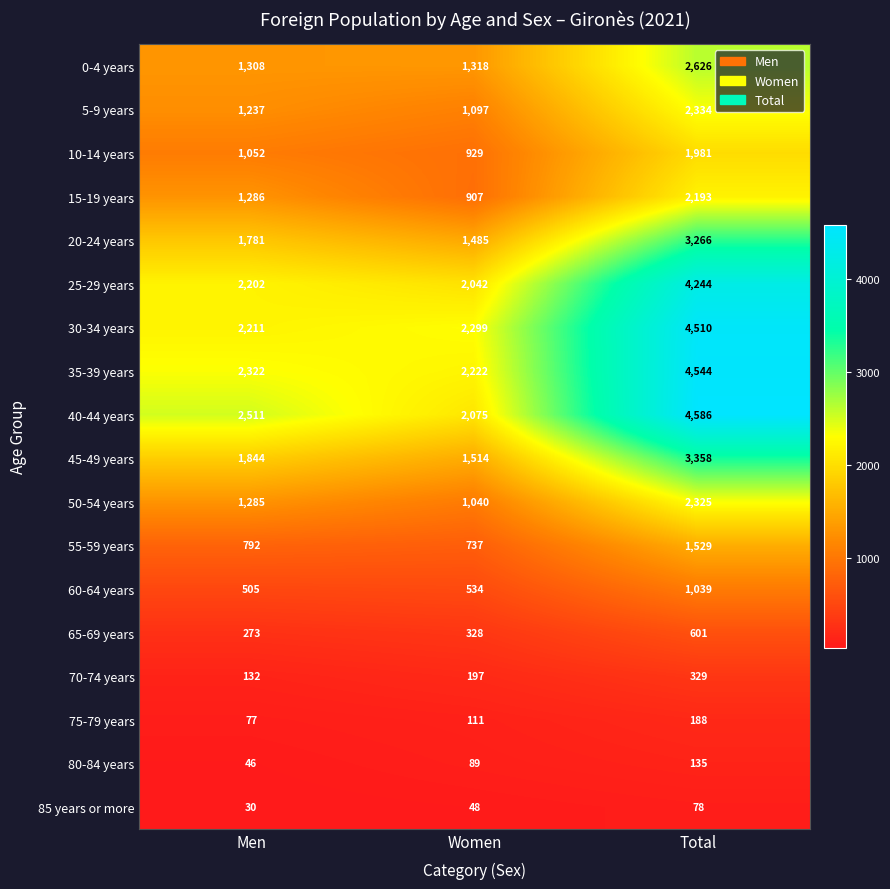

What is the lowest value of the 70-74 years series?

132